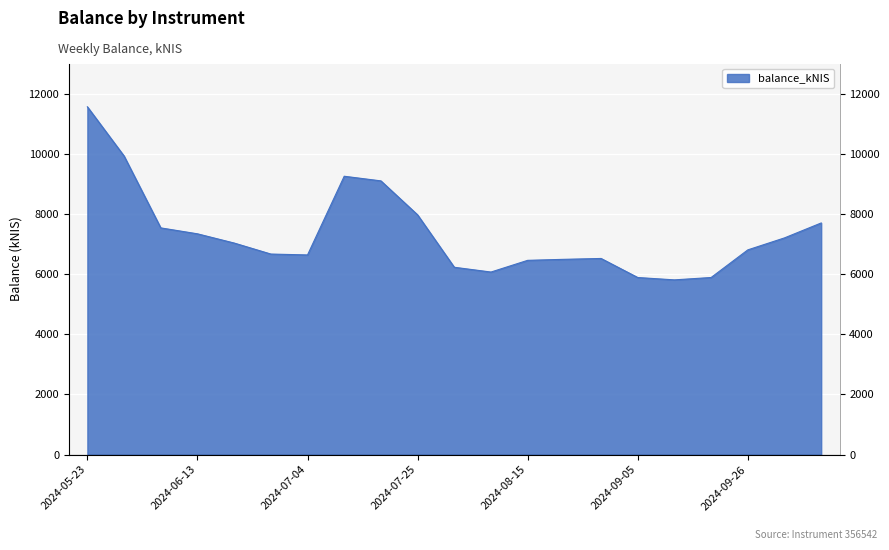

What is the maximum value shown in the chart?

11560.5